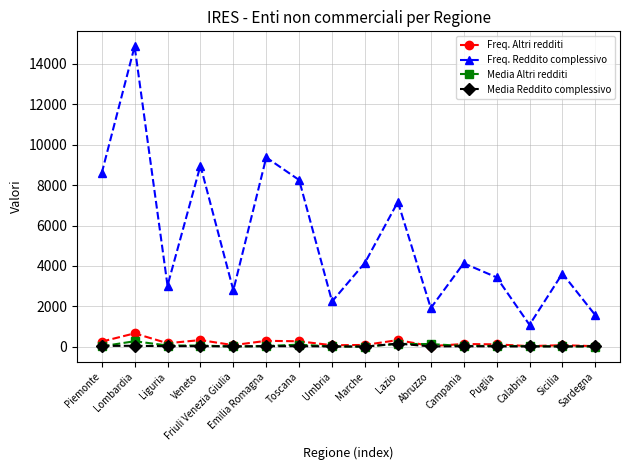

How many lines are shown in the chart?

4